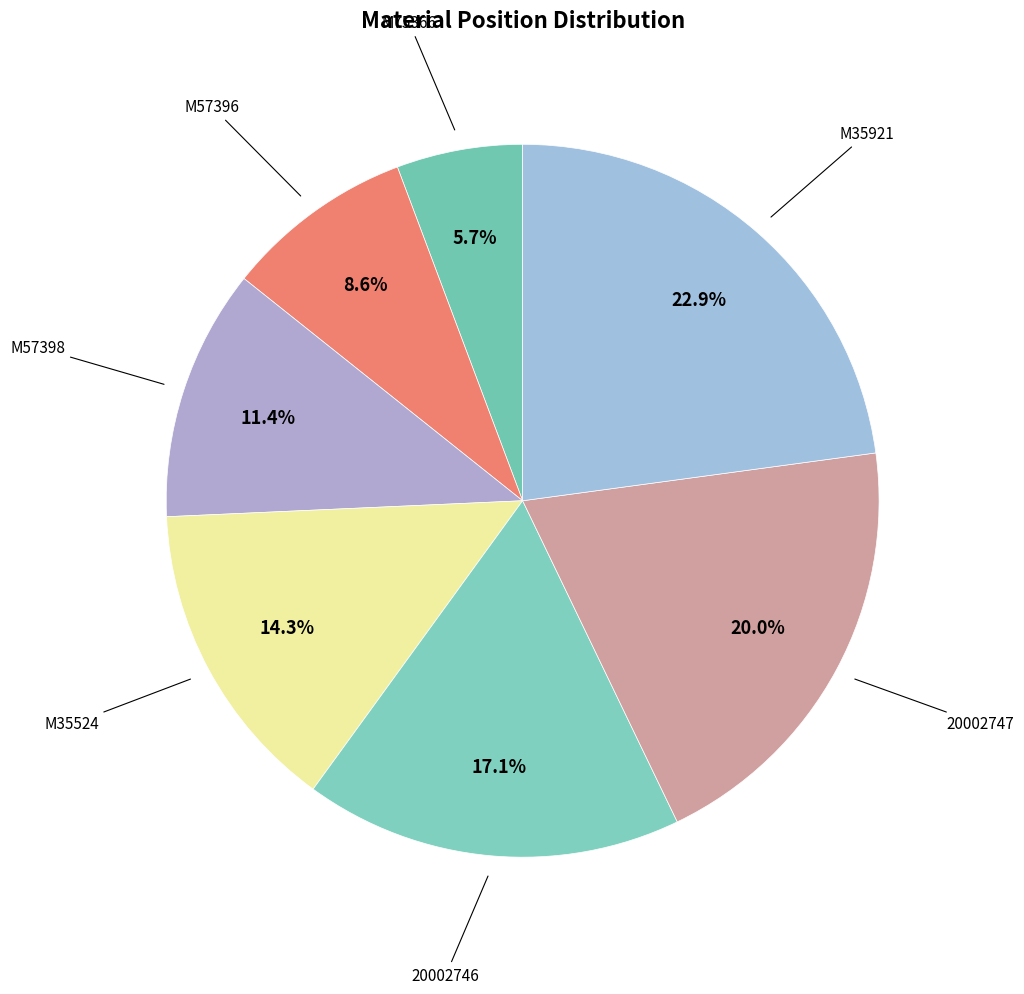

Which slice is the largest?

M35921